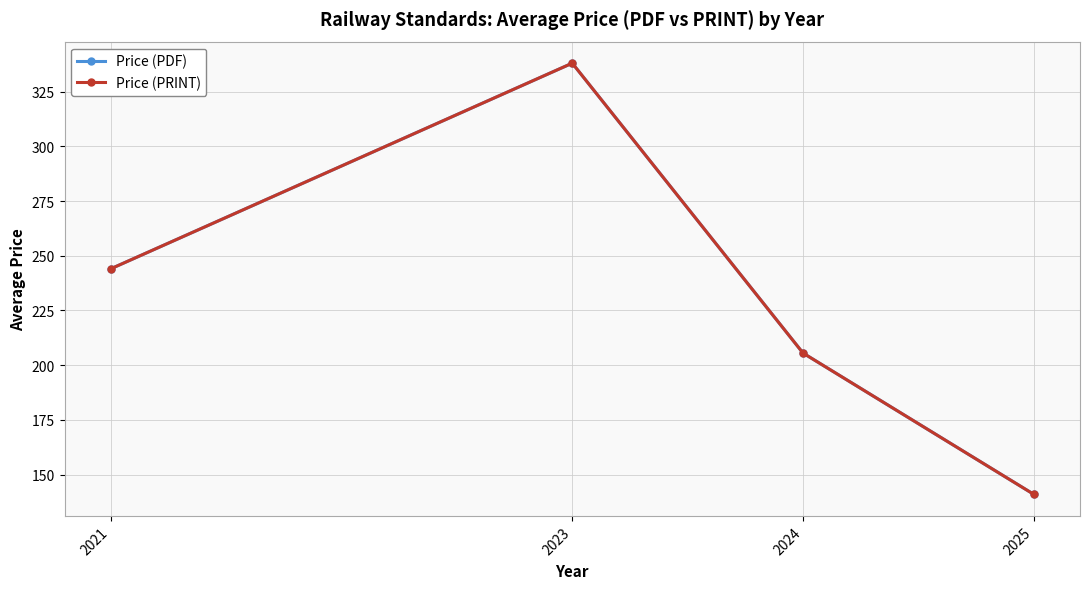

True or false: Price (PDF) has more than 1 points higher than both neighbors.

False